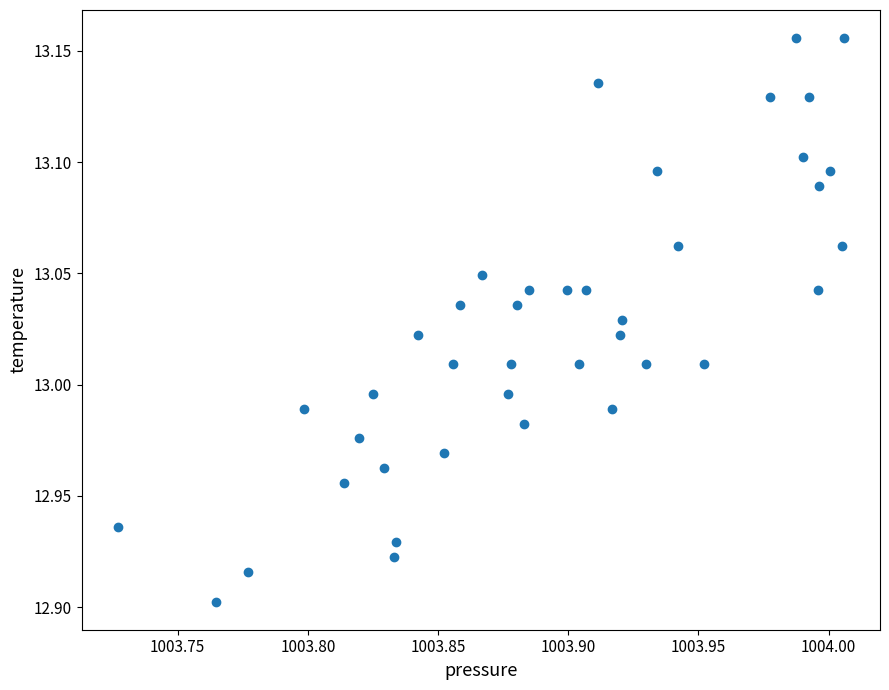

What is the range of X values (max minus min)?

0.3